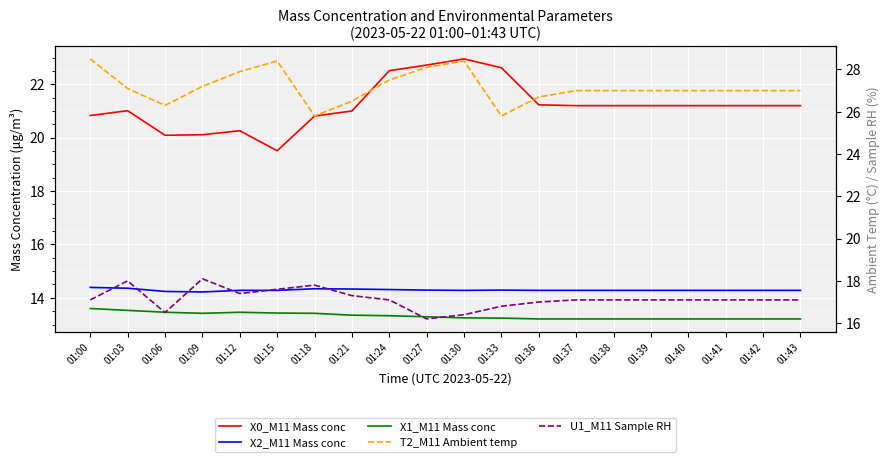

At which label does X0_M11 Mass conc first exceed 21?

01:03